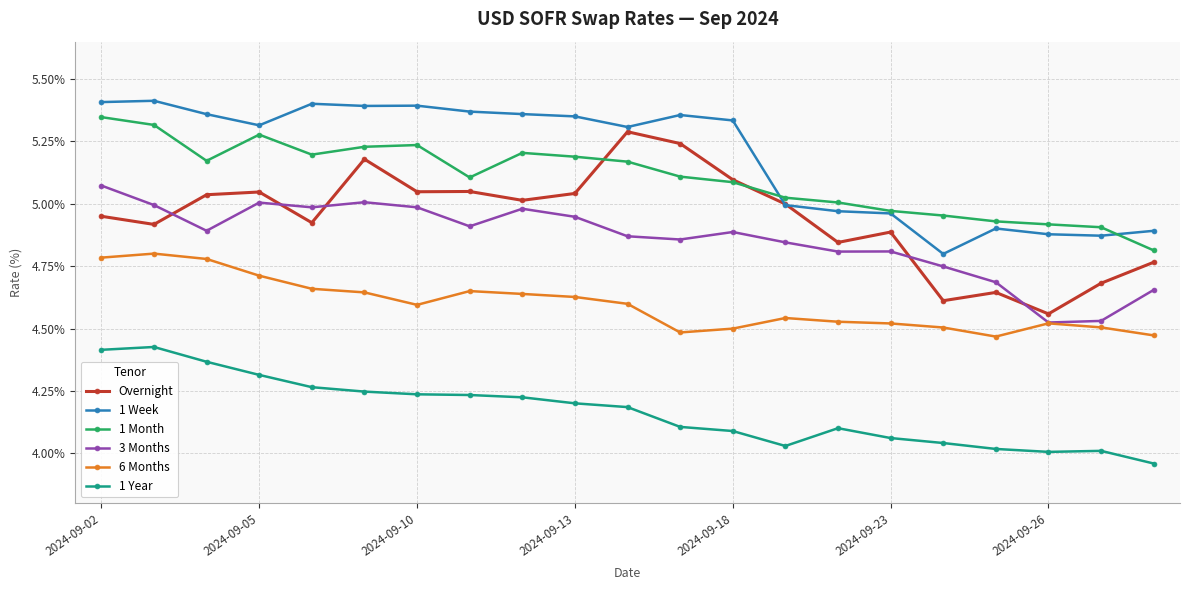

True or false: 1 Month and 6 Months intersect in this chart.

False